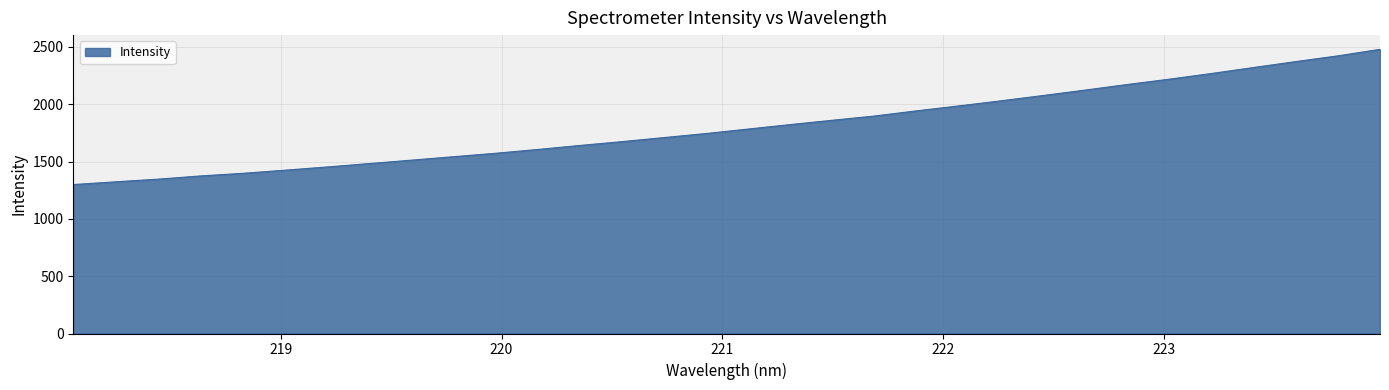

What is the difference between the maximum and minimum values?

1180.0